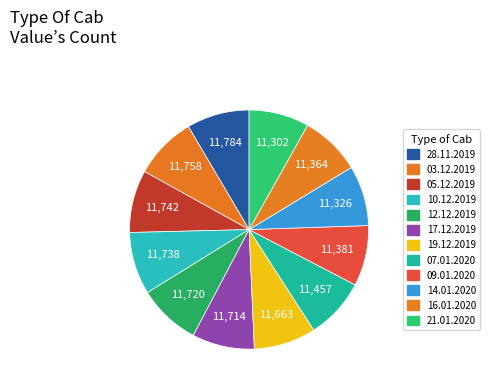

Count the number of slices in the pie.

12